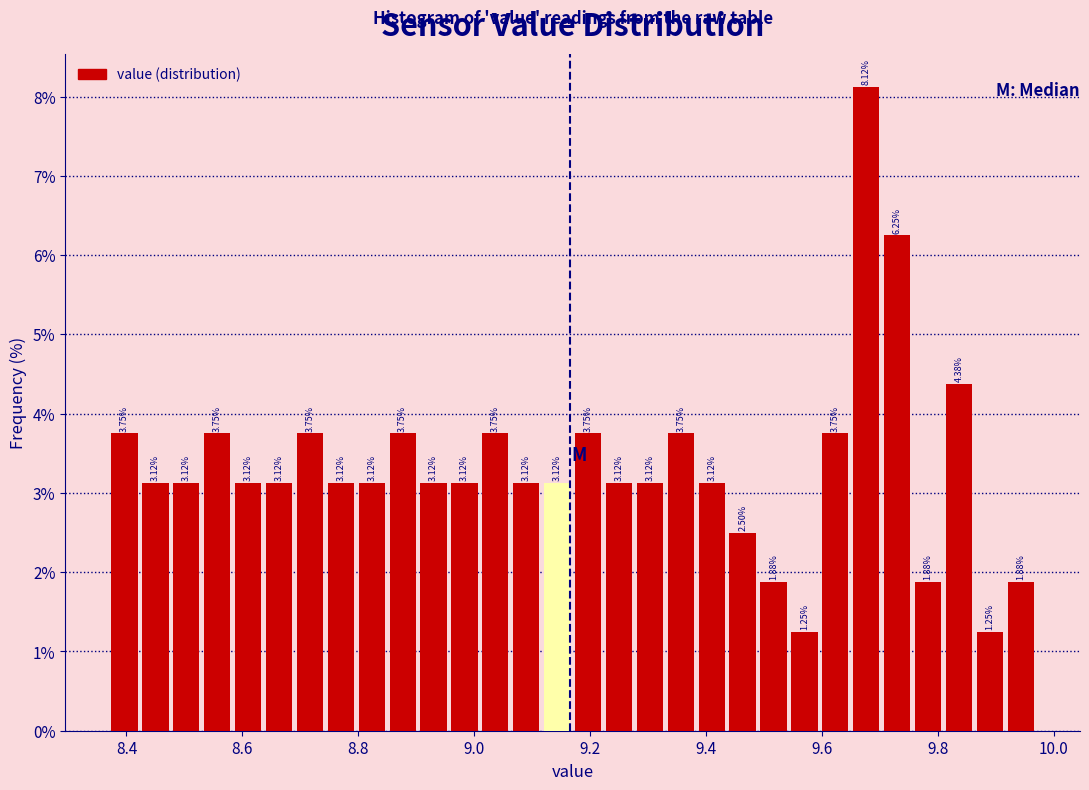

Around what value on the x-axis is the tallest bar? Give the approximate position of its centre, as read against the axis.

9.68